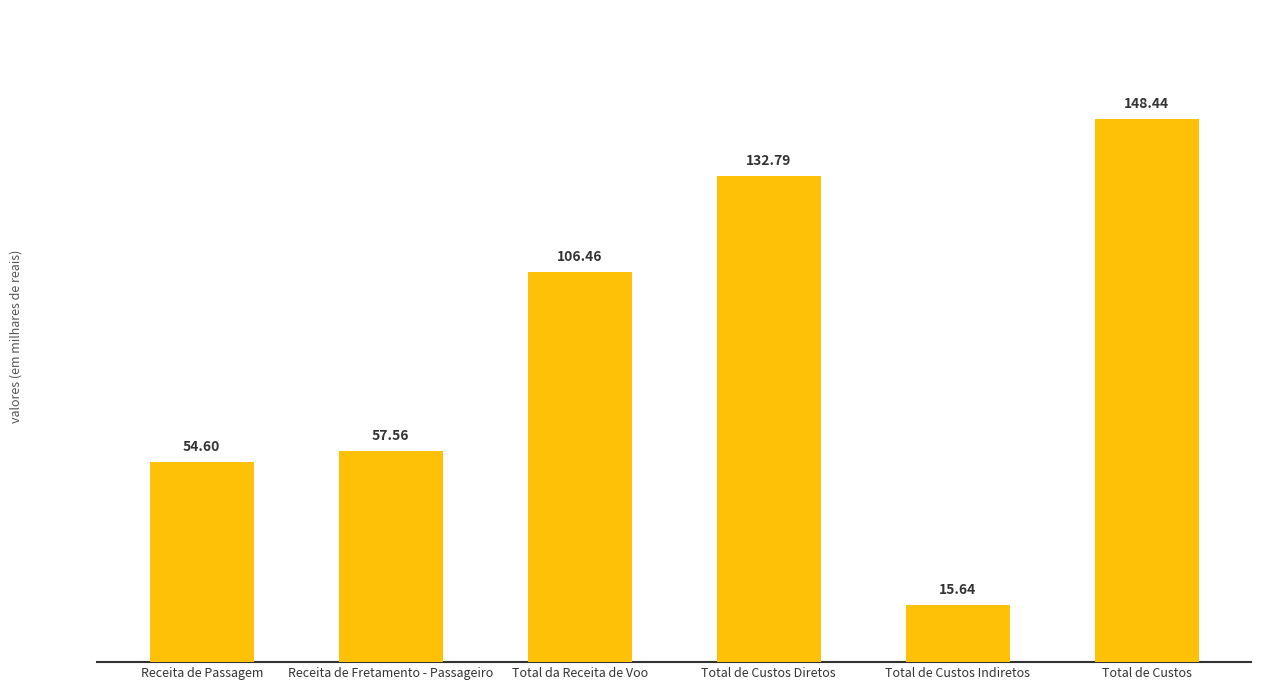

How many data points are above 106?

3